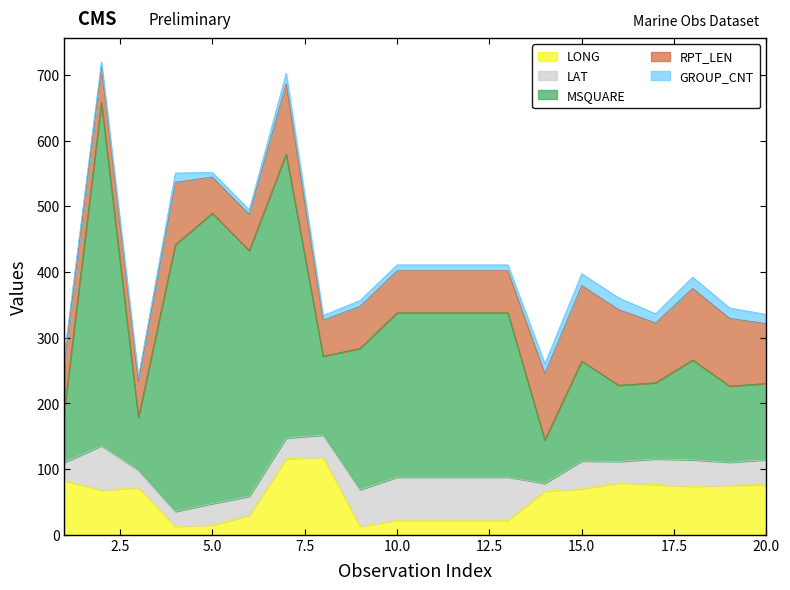

What is the greatest value displayed?

522.0